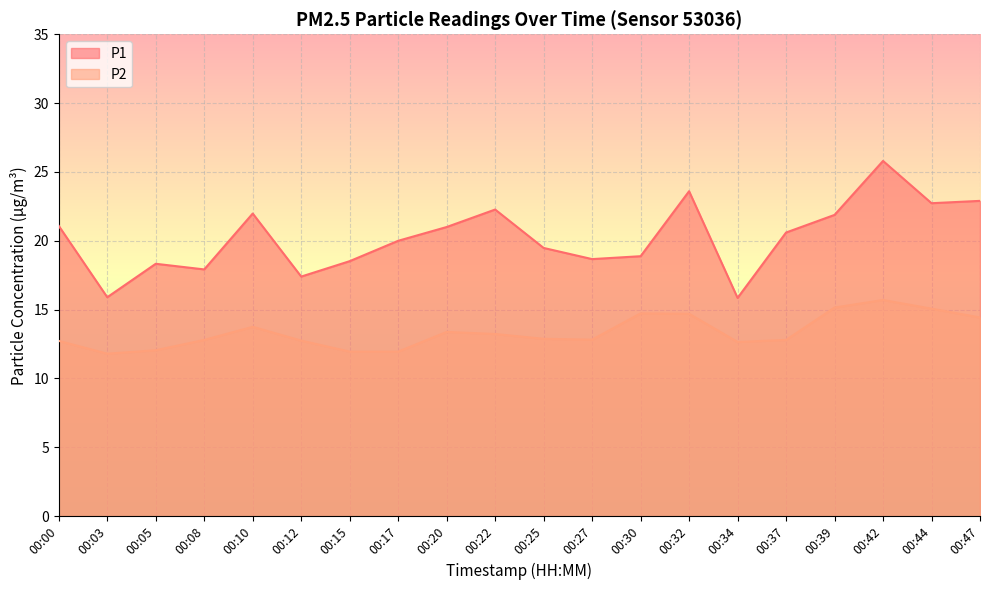

How many interior local valleys does the P1 series have?

6